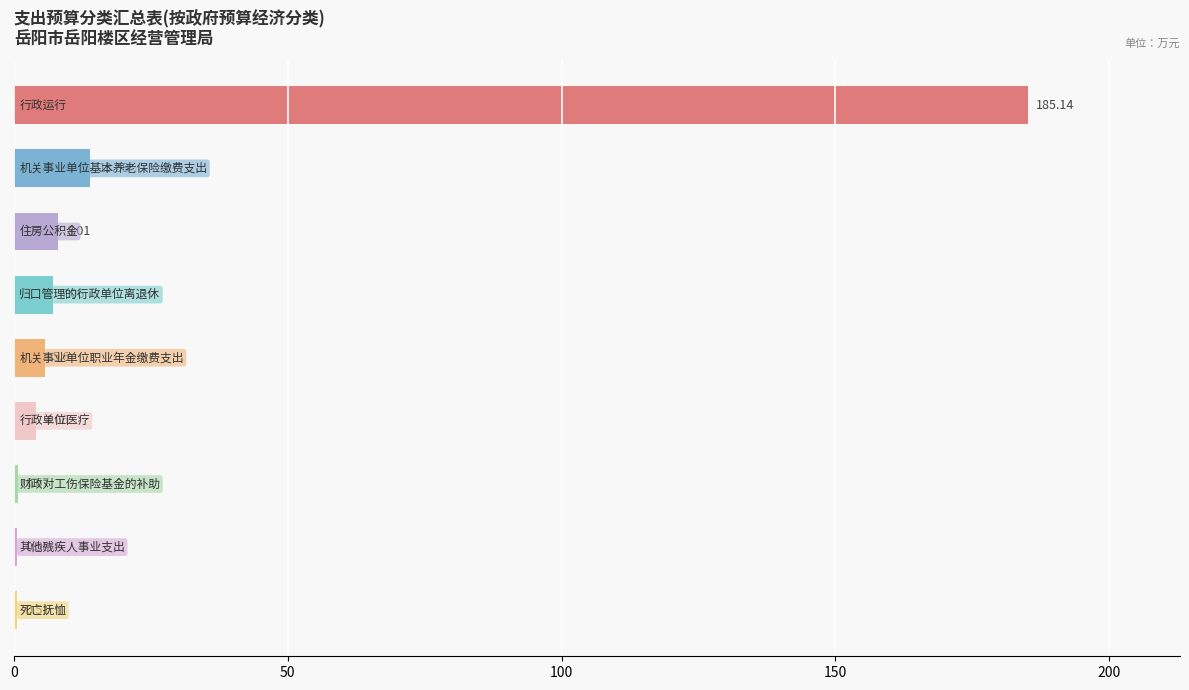

What is the sum of all values?

225.6